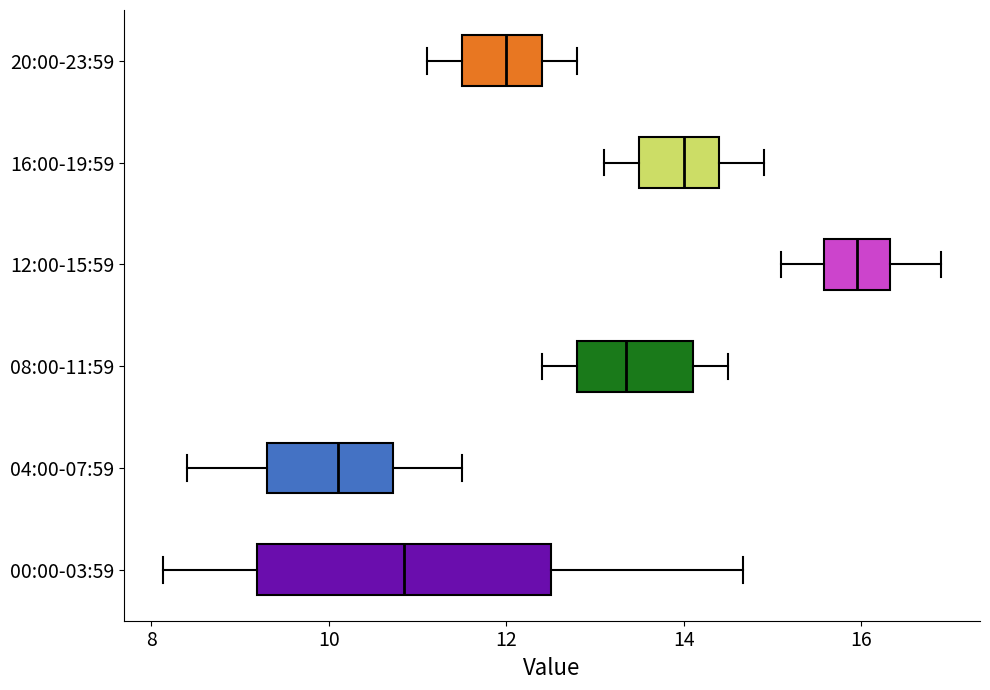

Comparing the boxes themselves (not the whiskers), which one is the widest?

00:00-03:59